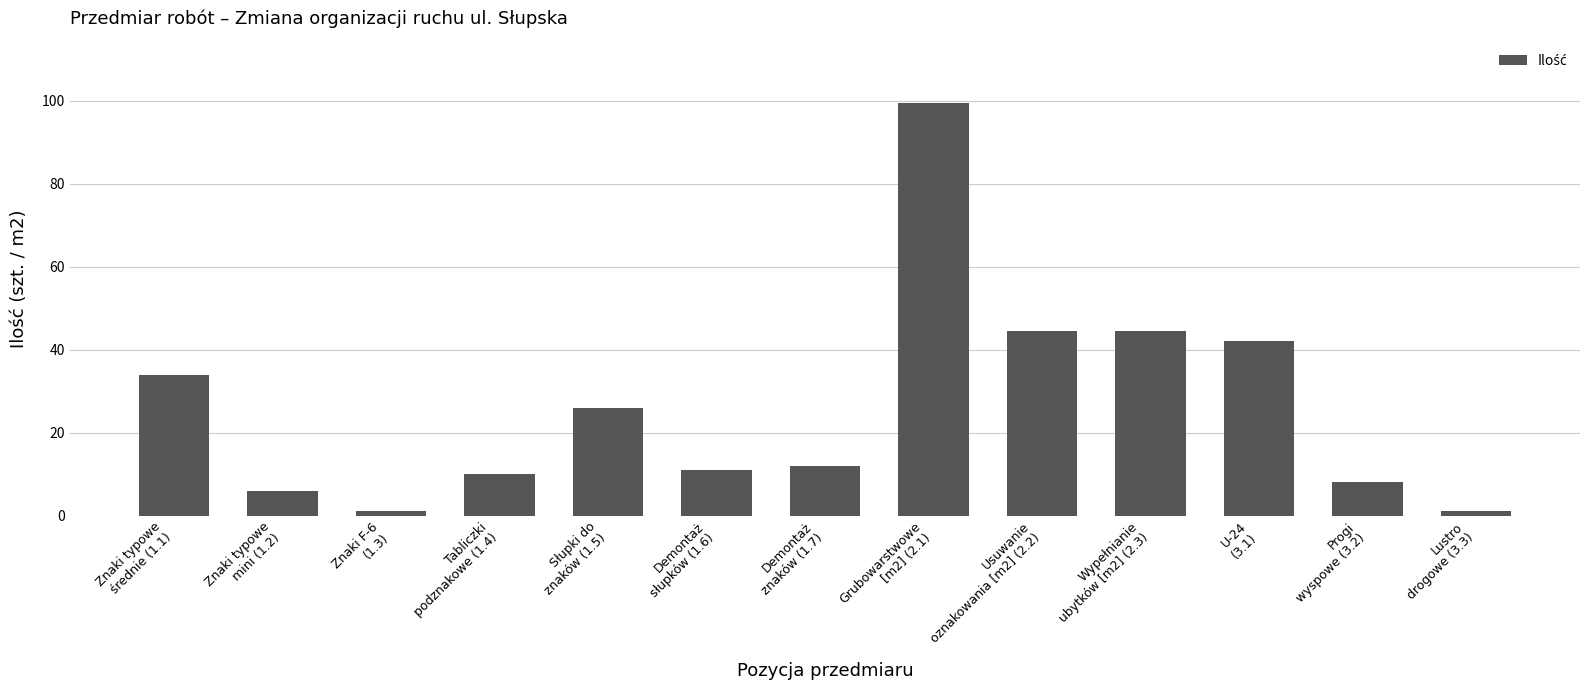

What is the average value?

26.1